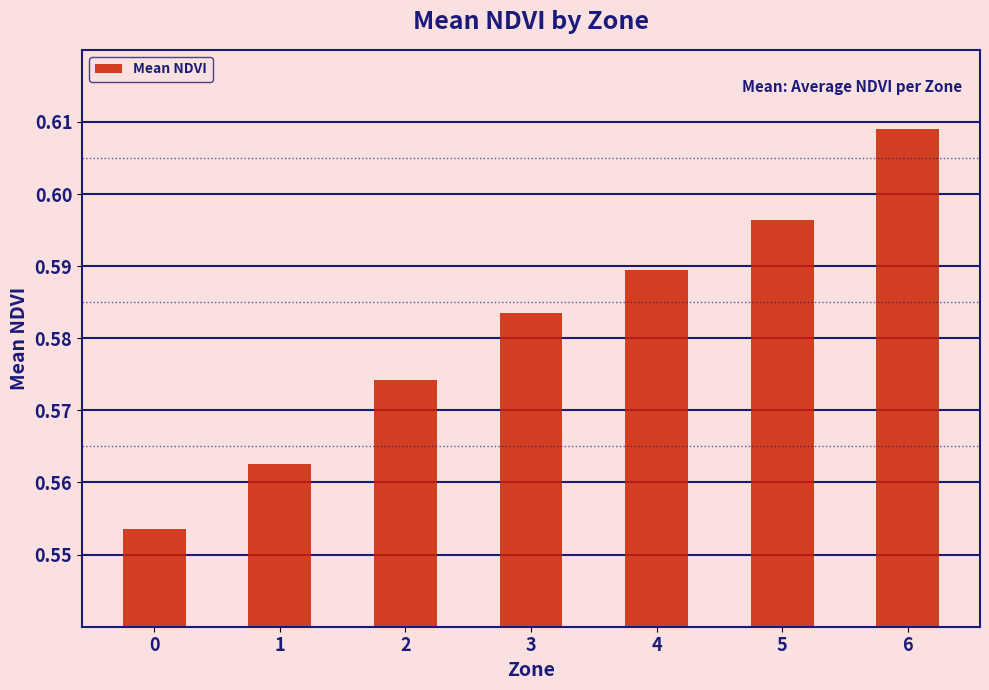

List the labels in order of value, largest first.

6, 5, 4, 3, 2, 1, 0